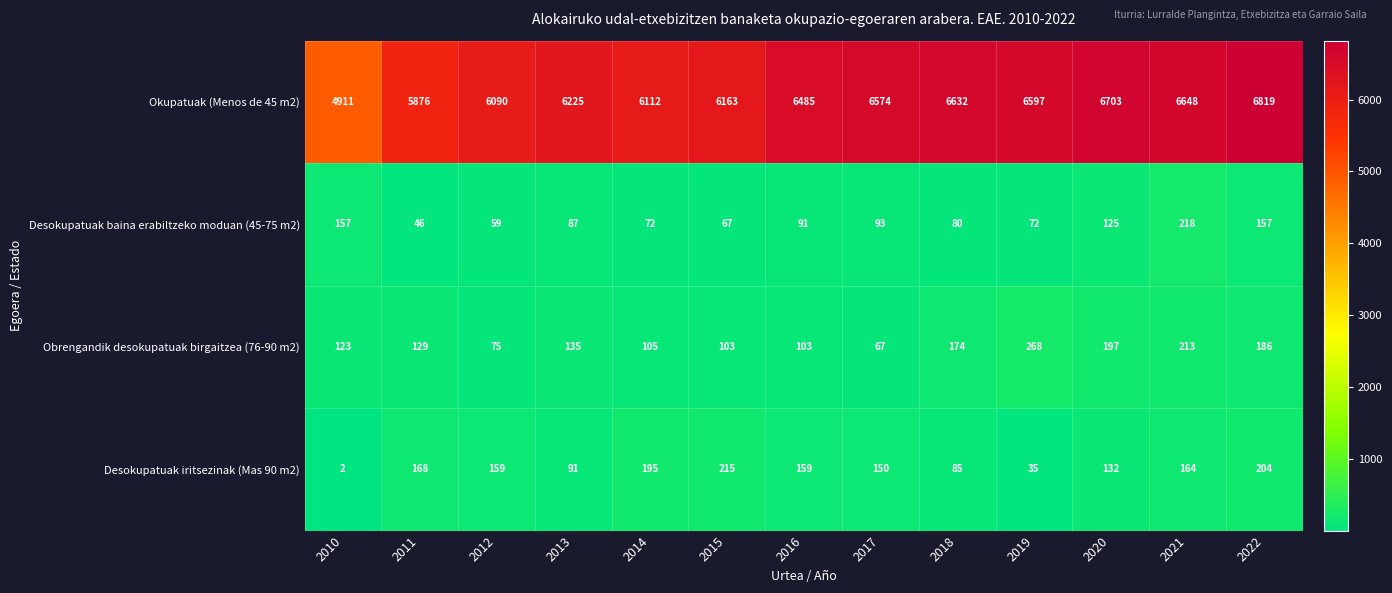

What is the difference between the highest and lowest values at 2020?

6578